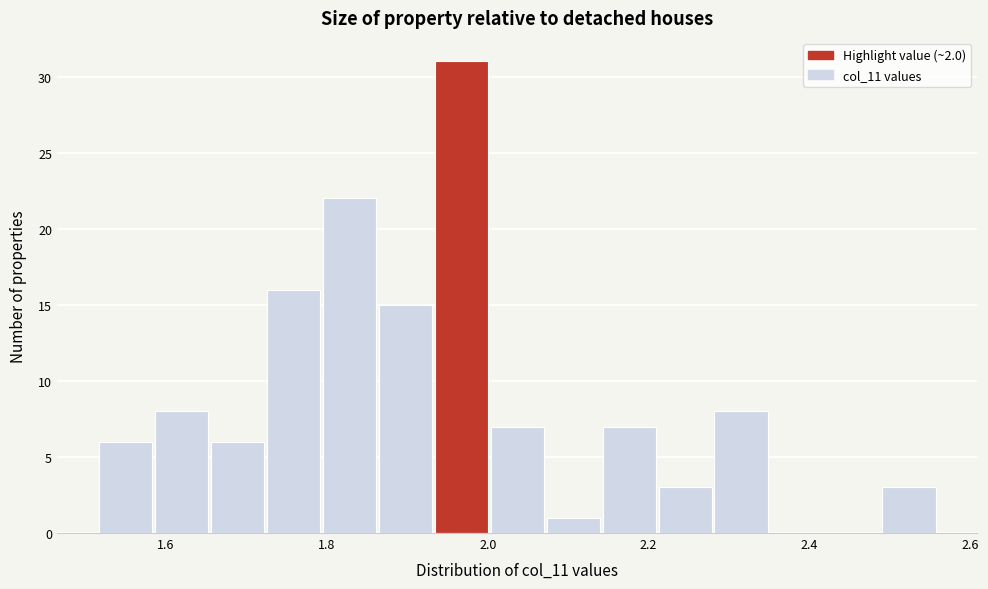

Read against the x-axis, roughly where is the centre of the tallest bar?

1.96